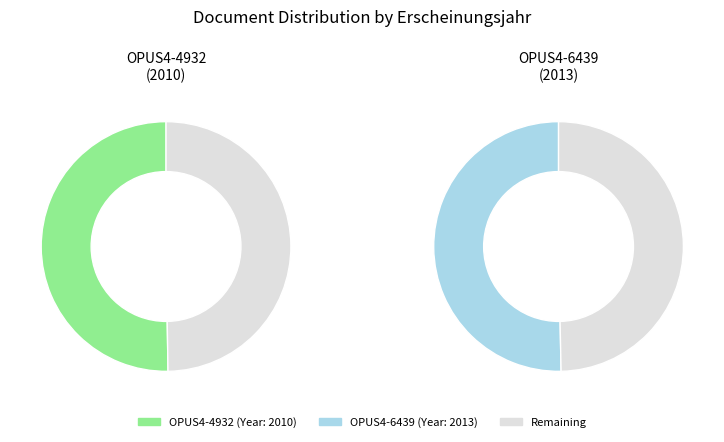

Is OPUS4-4932 the majority of the pie?

No